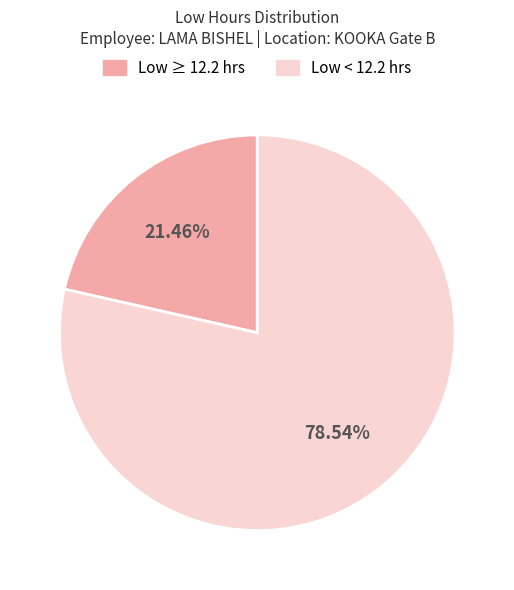

Is there any slice that represents more than half of the pie?

Yes